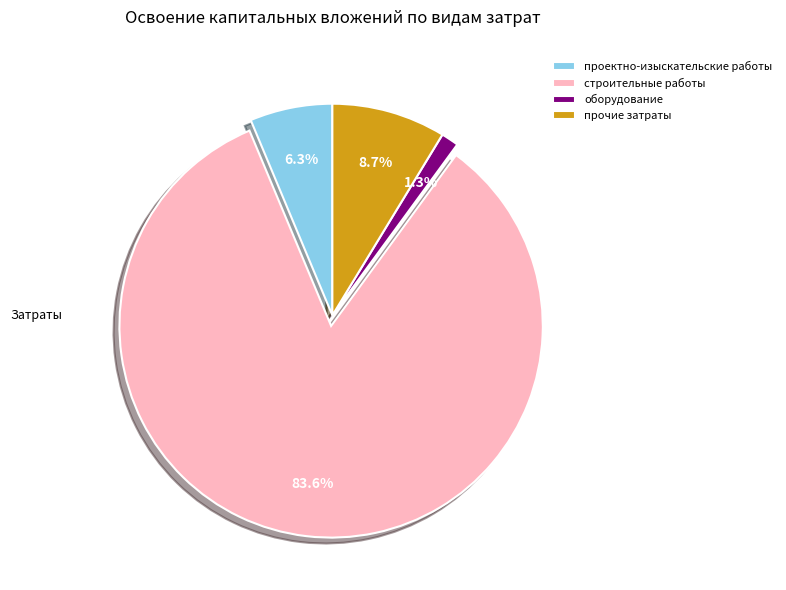

To the nearest percent, what is the difference between the largest and smallest slice percentages?

82%